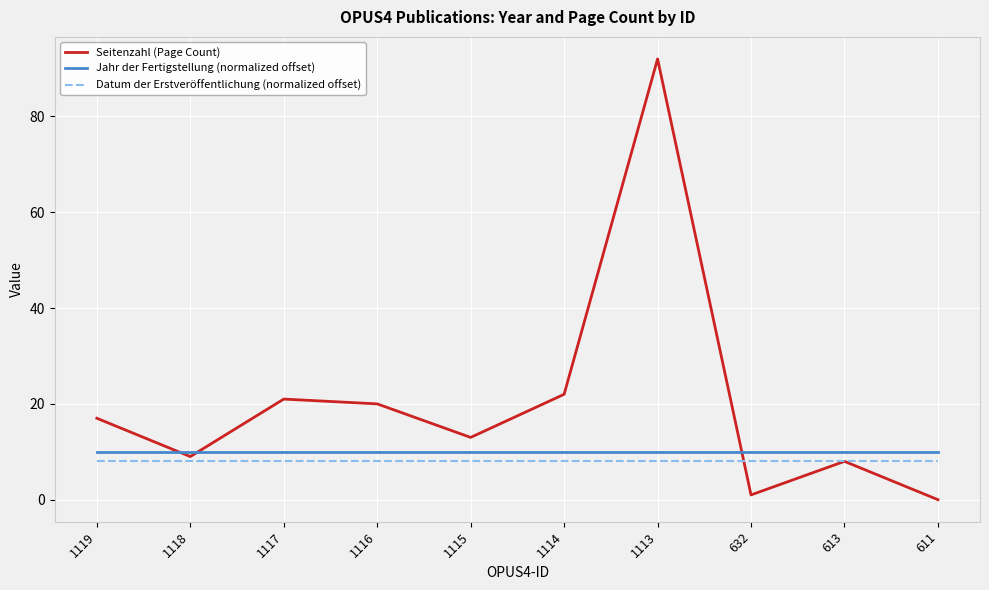

At which category is the sum across all series the highest?

1113